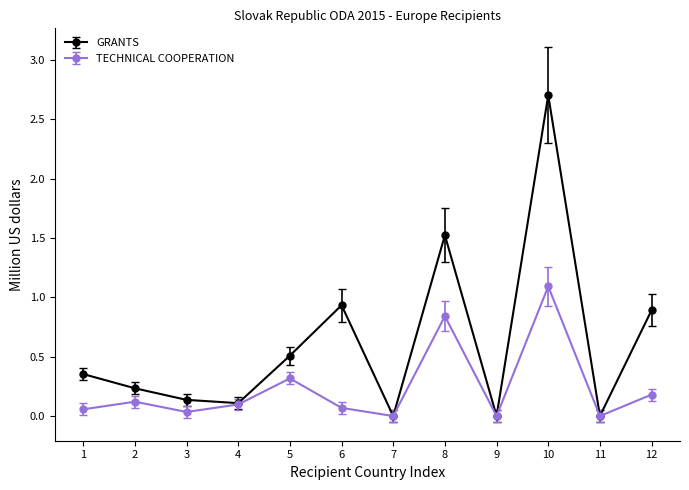

At which category does TECHNICAL COOPERATION reach its first local peak?

2